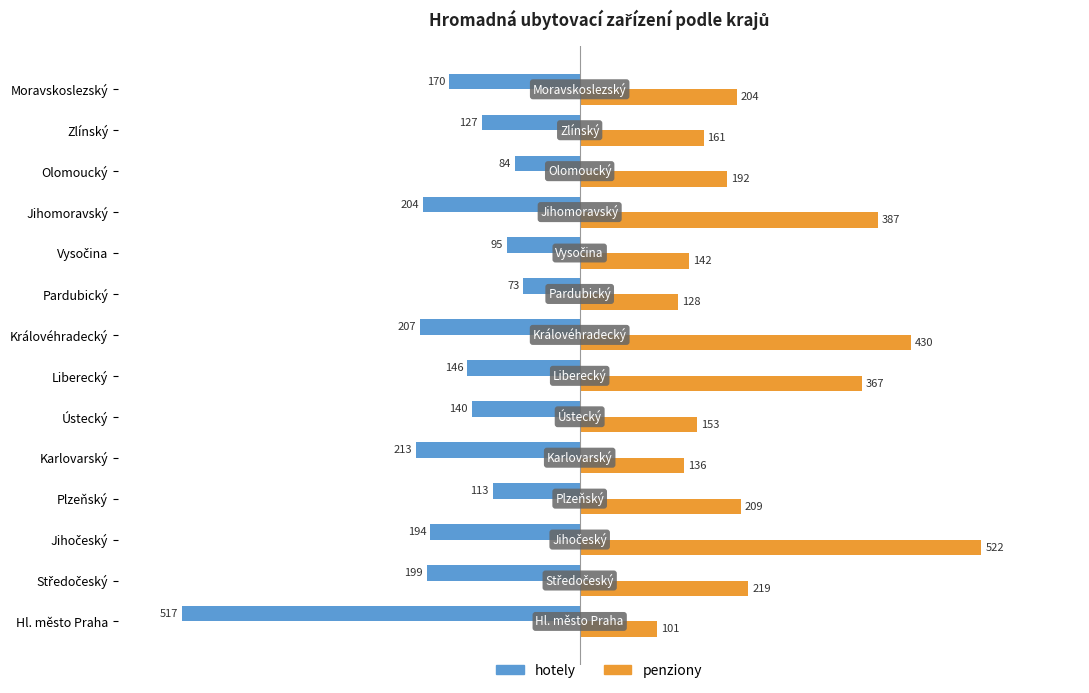

List the series in order of their overall mean, lowest first.

hotely, penziony